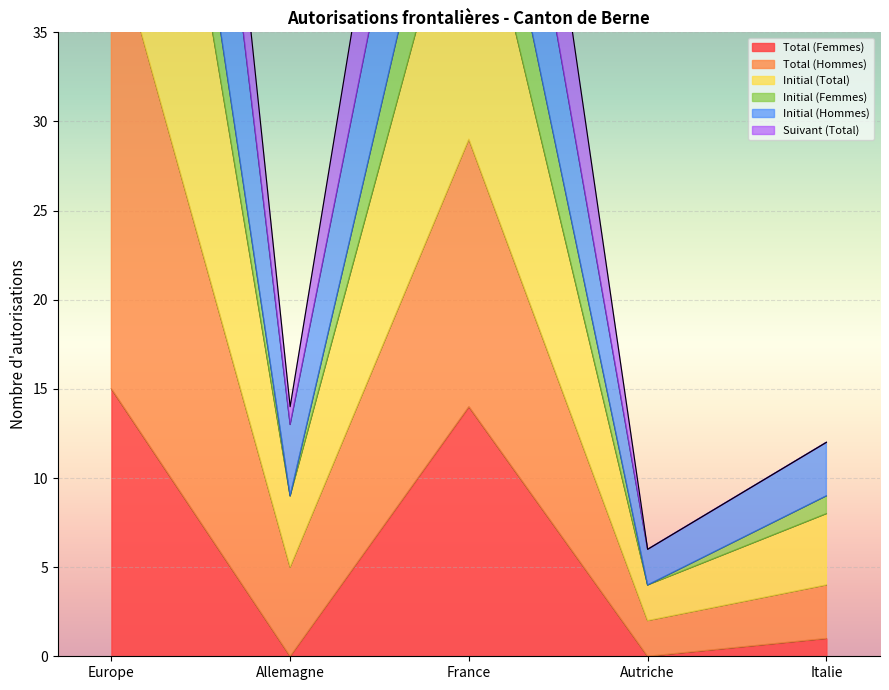

At which category is the sum across all series the highest?

Europe